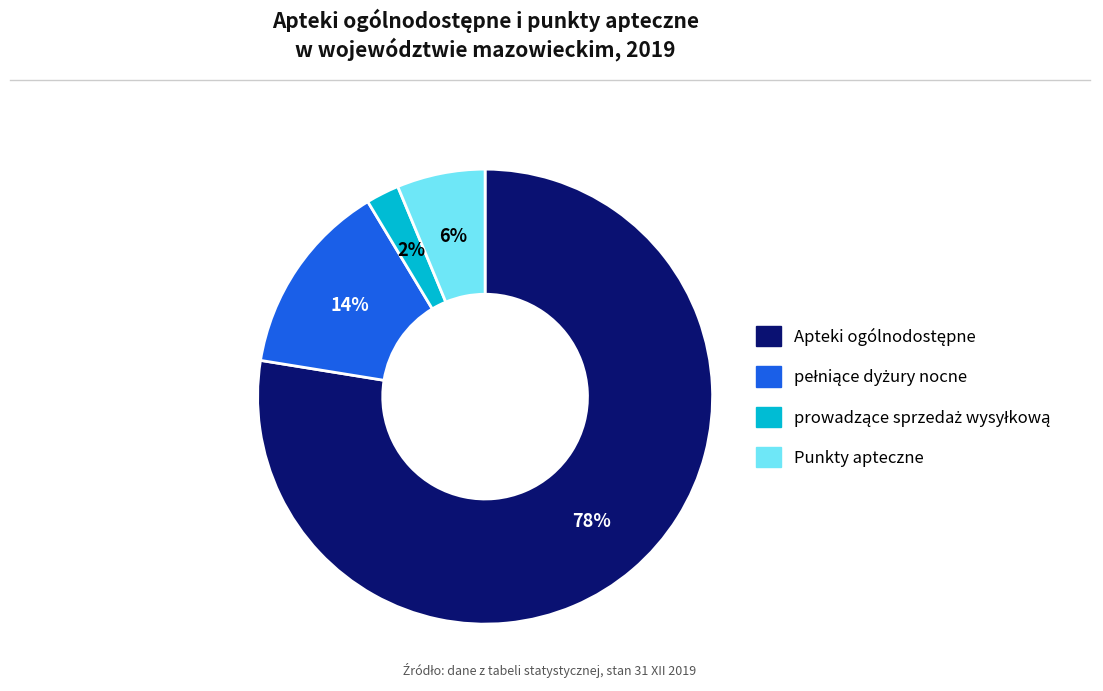

What percentage is the Punkty apteczne slice, to the nearest percent?

6%